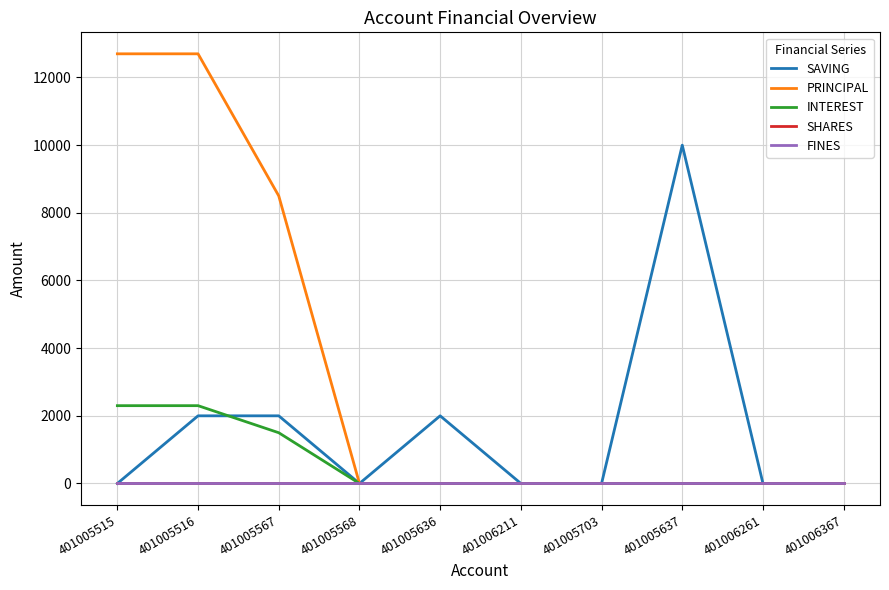

How many lines are shown in the chart?

5